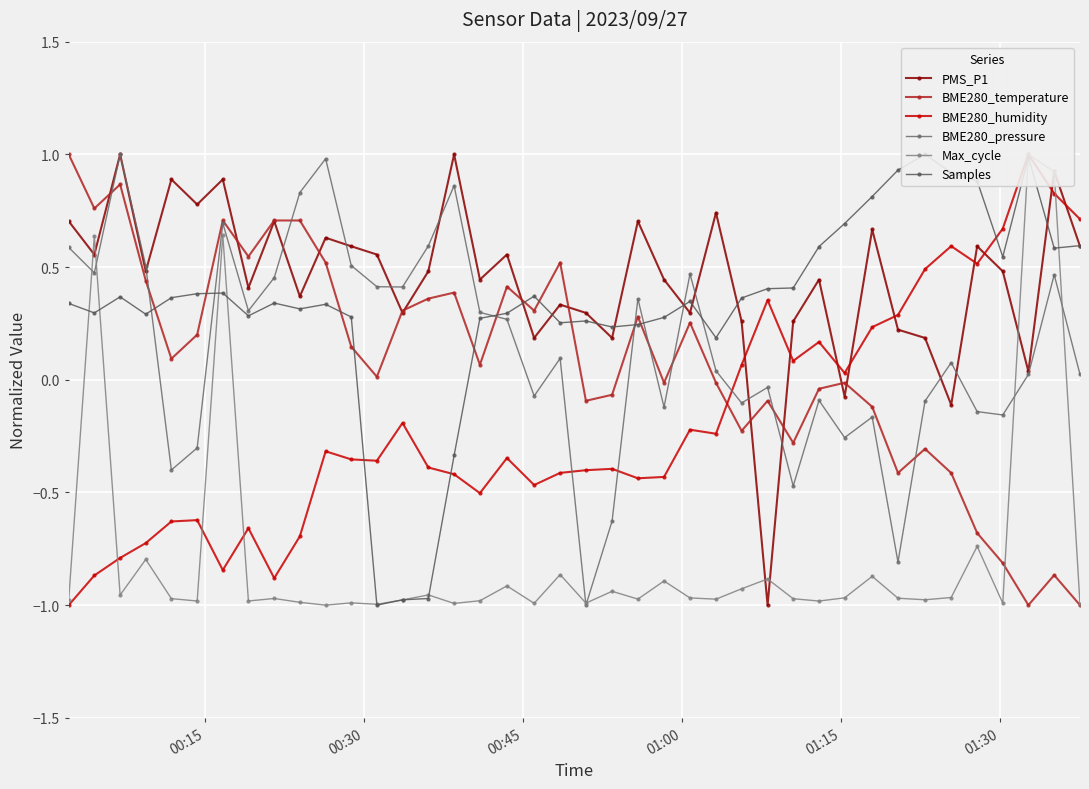

What is the minimum value for BME280_pressure?

-1.0